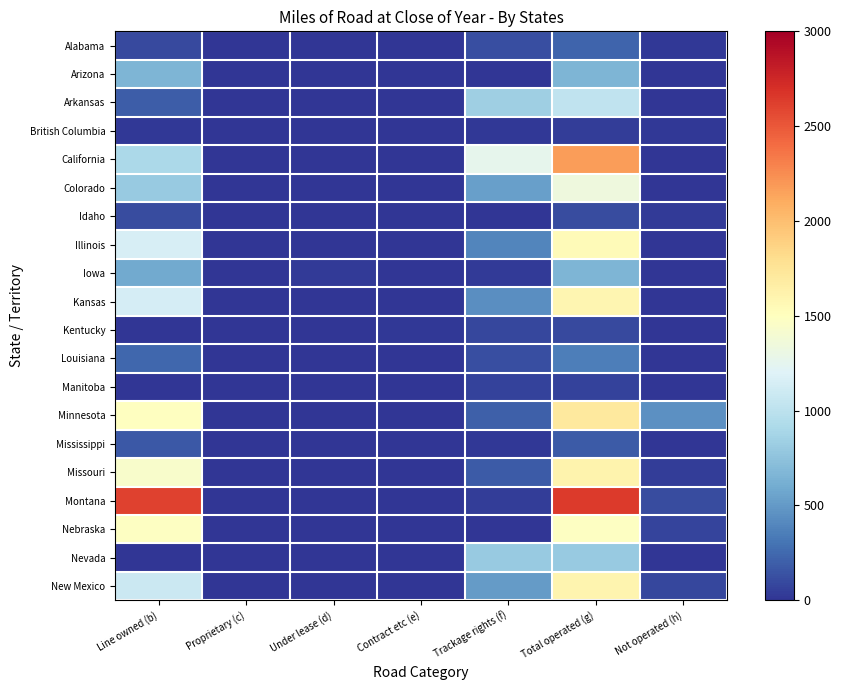

Which has a higher value, Total operated (g) or Contract etc (e)?

Total operated (g)